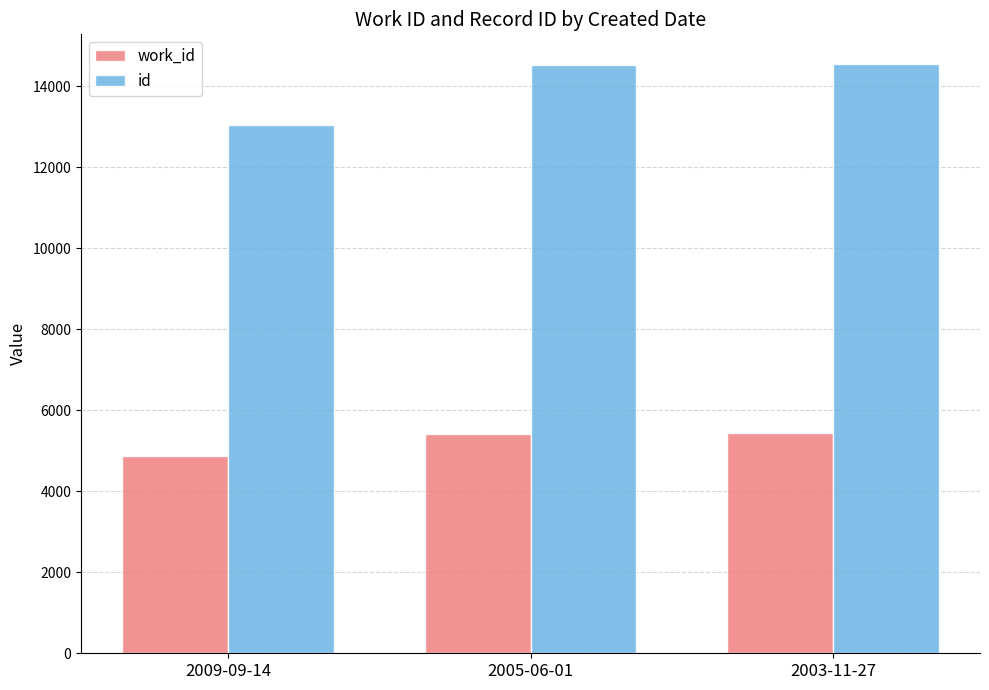

Which category has the lowest value across all series?

2009-09-14